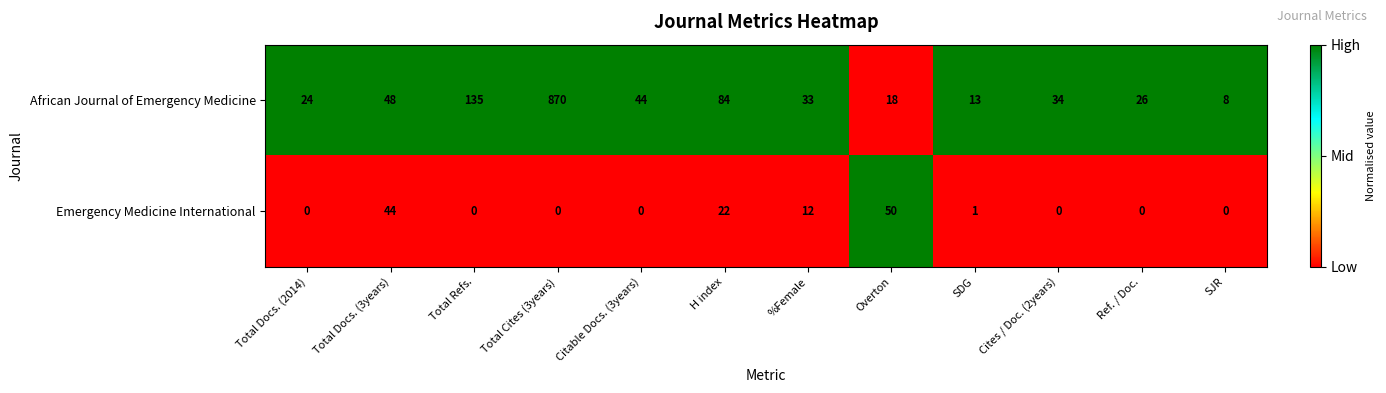

Between Total Cites (3years) and %Female, which series saw the biggest shift?

African Journal of Emergency Medicine